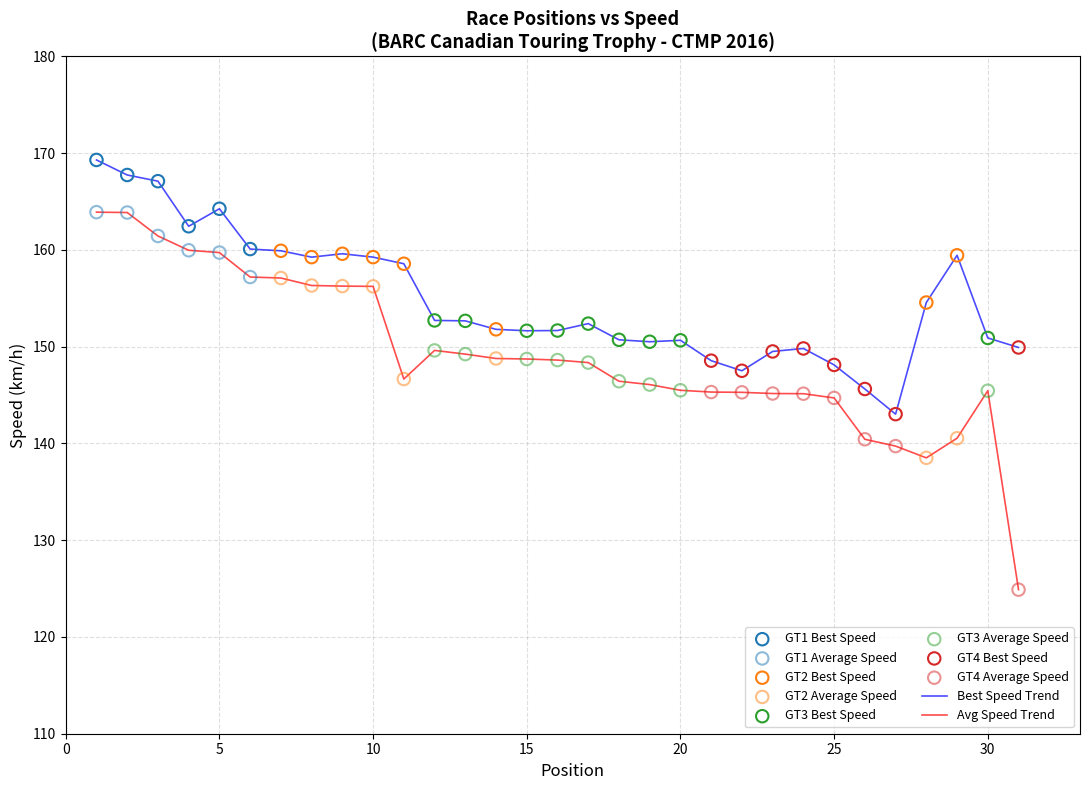

Which series has the largest range (max minus min)?

Avg Speed Trend